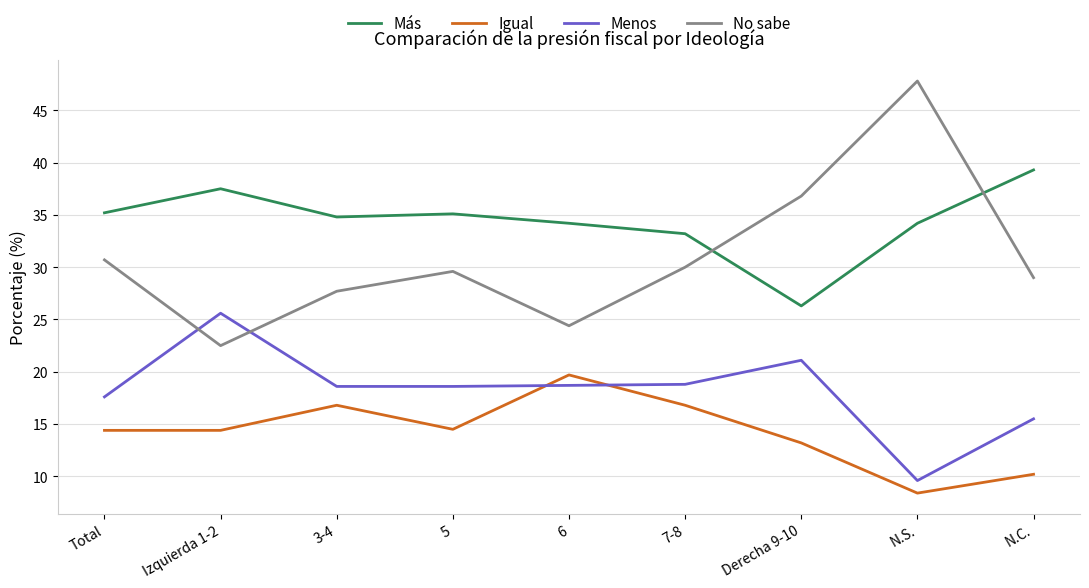

How many intersections are there between Igual and Menos?

2